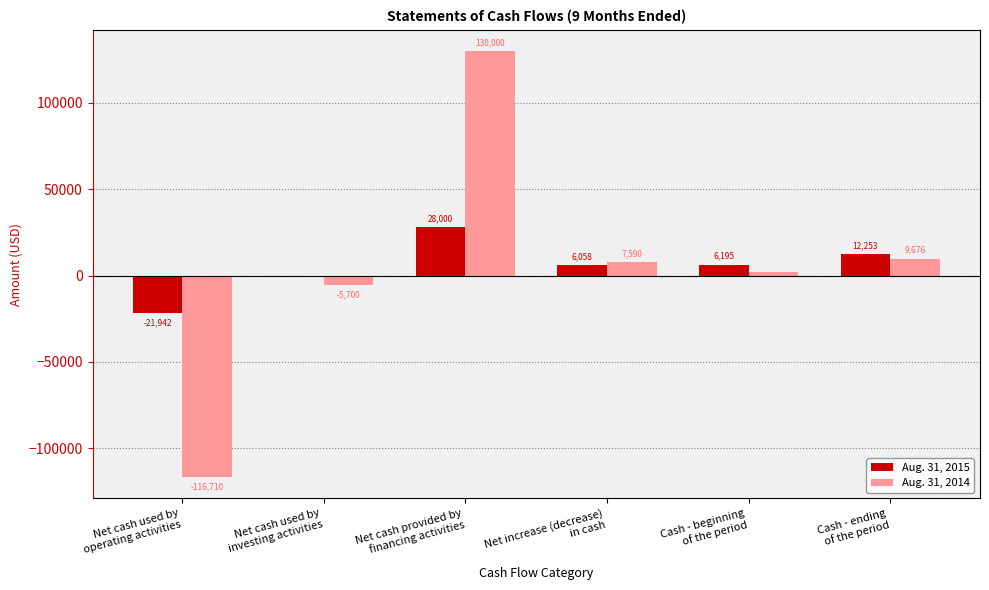

What is the maximum value for Aug. 31, 2015?

28000